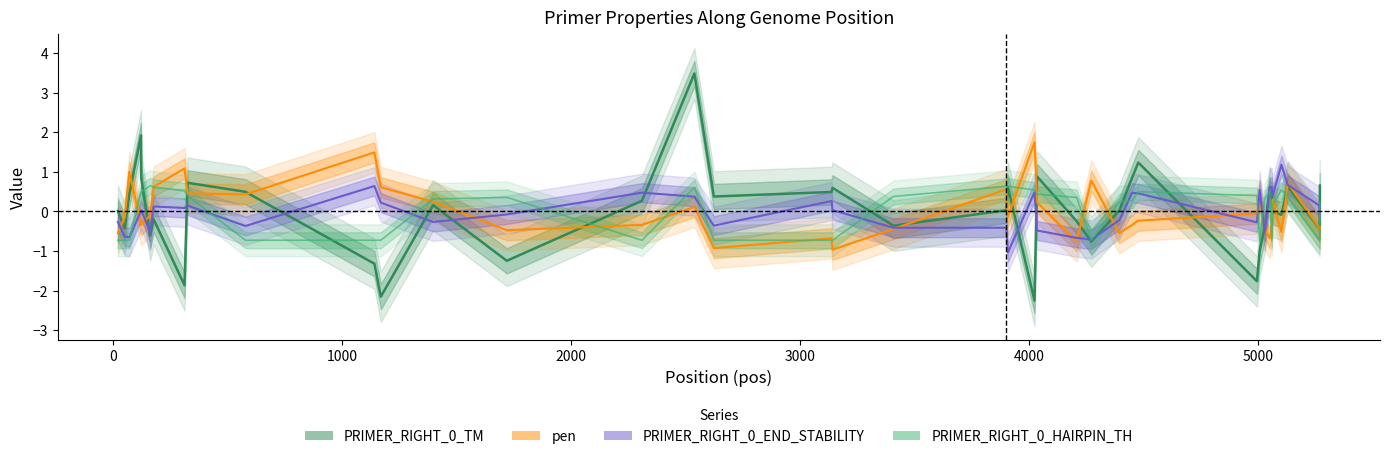

Is the value of PRIMER_RIGHT_0_HAIRPIN_TH at 4000 greater than the value of pen at 28?

Yes